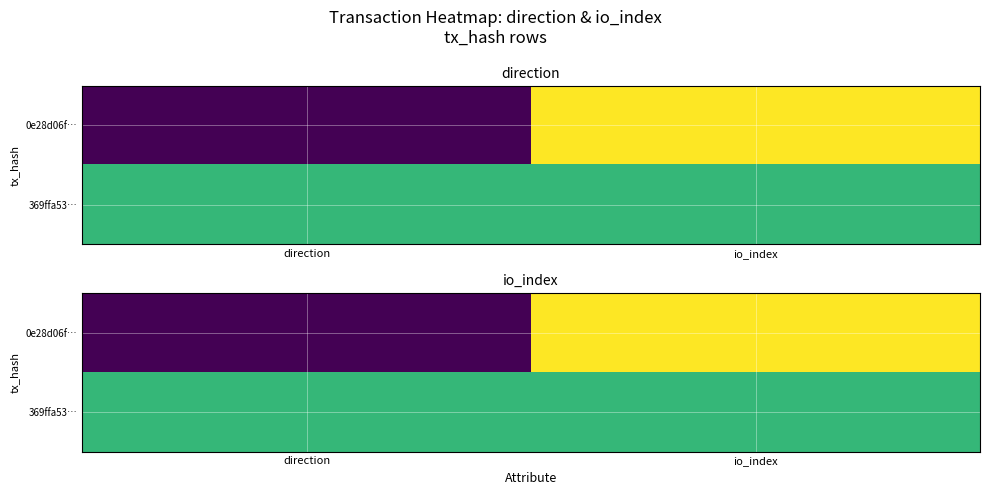

What is the sum of the 0e28d06f… values at direction and io_index?

1